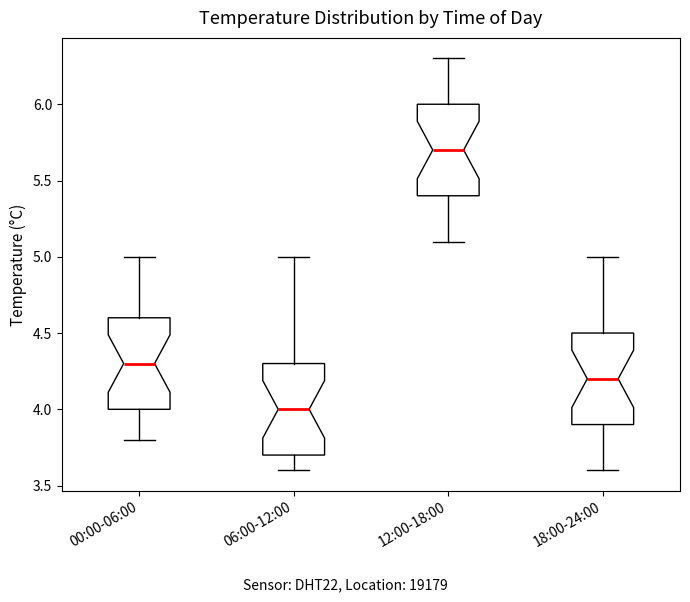

Where does the median line of the box for 06:00-12:00 sit on the y-axis? The values are not printed on the chart, so give them approximately, as read against the axis.

4.0